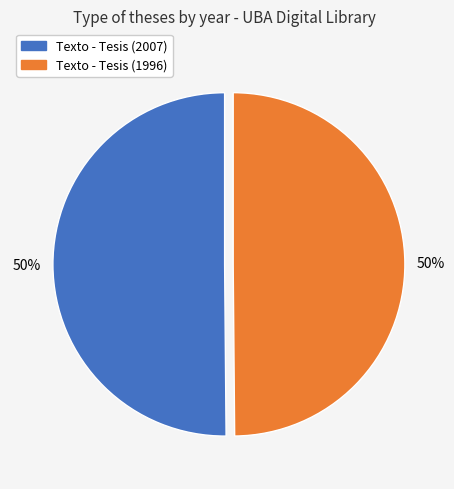

Is the sum of Texto - Tesis (1996) and Texto - Tesis (2007) greater than half?

Yes